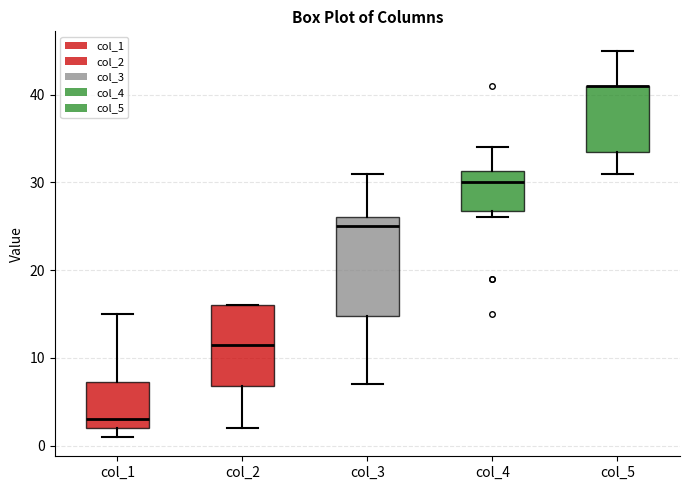

Reading left to right, transcribe this box plot: for each box, give where its median line is, the range the box spans, and where its two whiskers end, as read against the y-axis. The values are not printed on the chart, so give them approximately, as read against the axis.

col_1: median 3, box 2 to 7, whiskers 1 to 15
col_2: median 12, box 7 to 16, whiskers 2 to 16
col_3: median 25, box 15 to 26, whiskers 7 to 31
col_4: median 30, box 27 to 31, whiskers 26 to 34
col_5: median 41 (drawn on the box's upper edge), box 34 to 41, whiskers 31 to 45